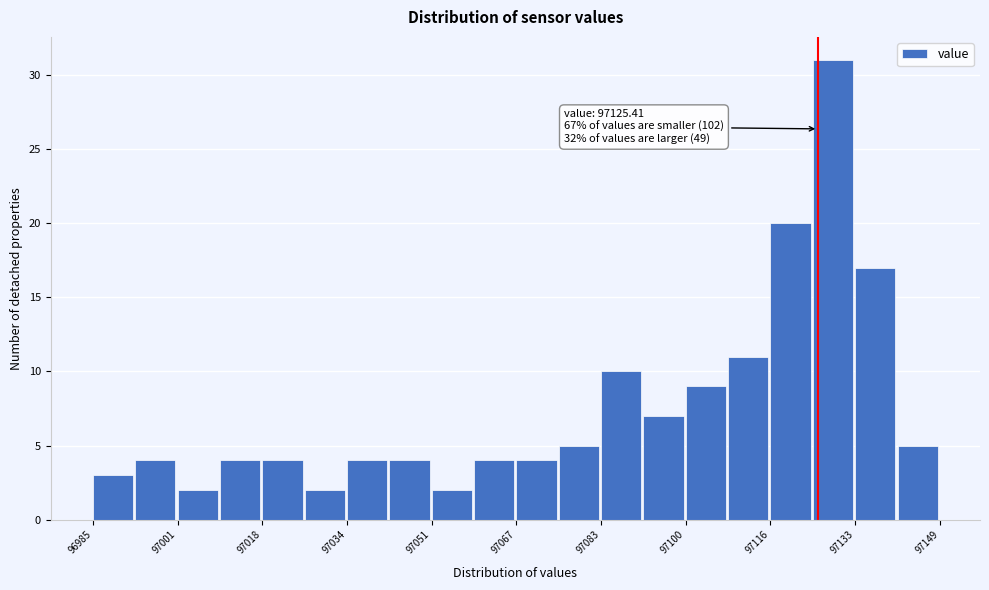

Over which range of the x-axis is the bar tallest?

97124.4 to 97132.6